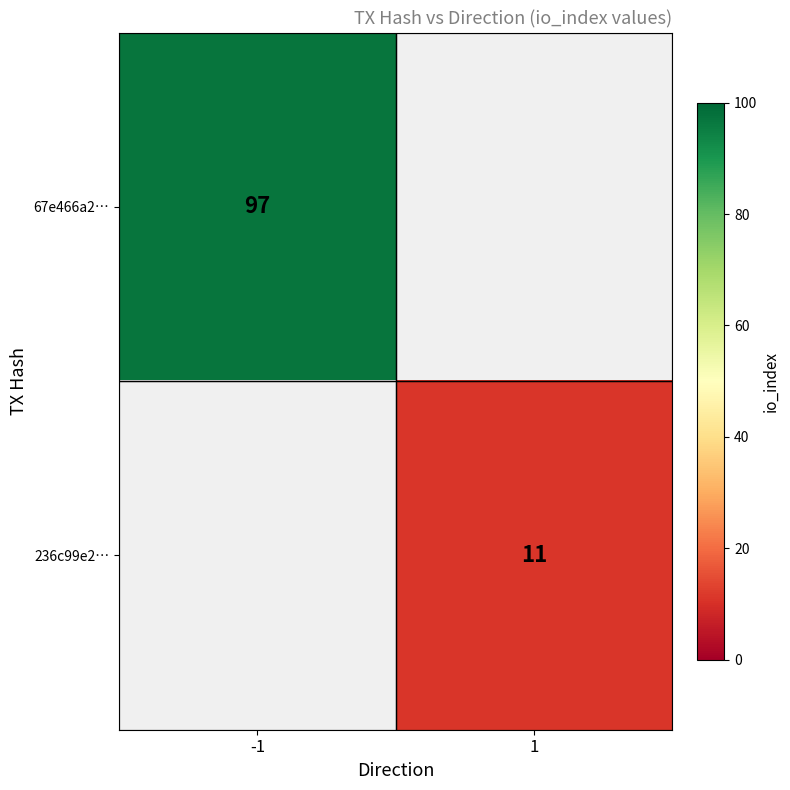

The value of 236c99e2… at 1 is 11. True or false?

True